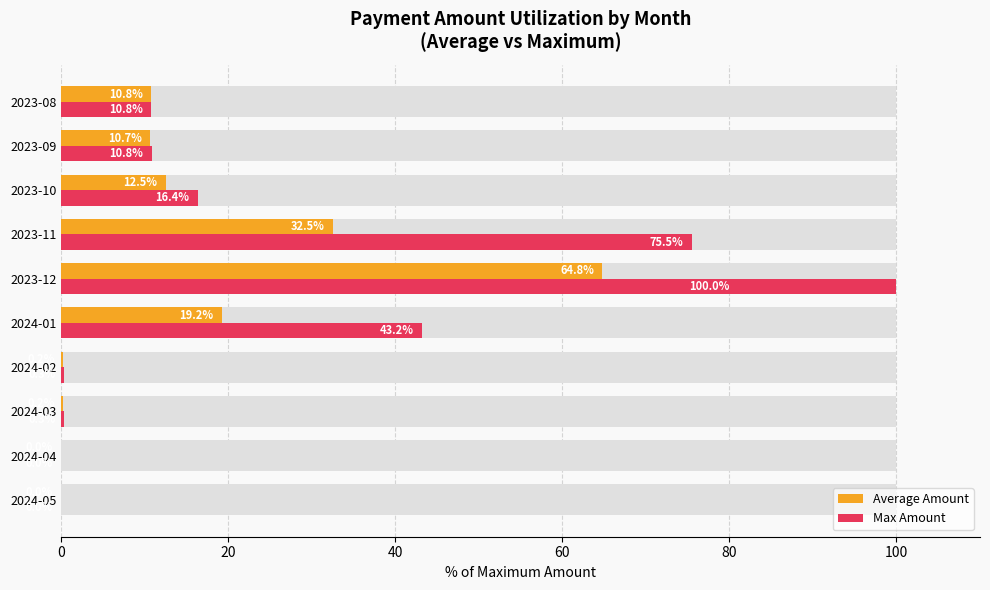

What is the maximum value shown in the chart?

100.0